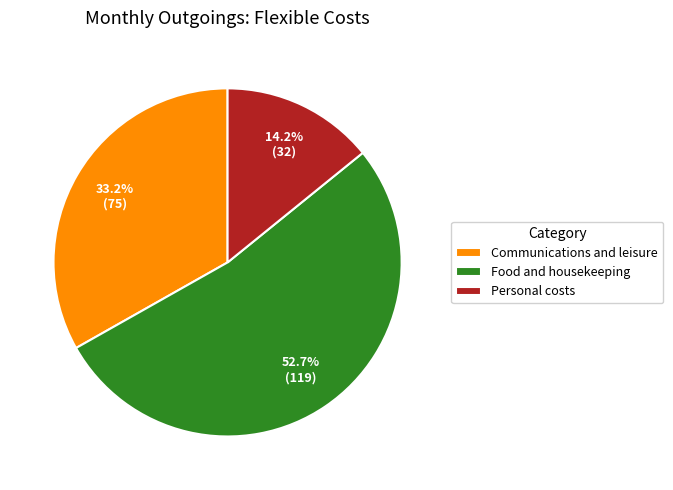

To the nearest percent, what is the difference between the Communications and leisure and Personal costs slice percentages?

19%